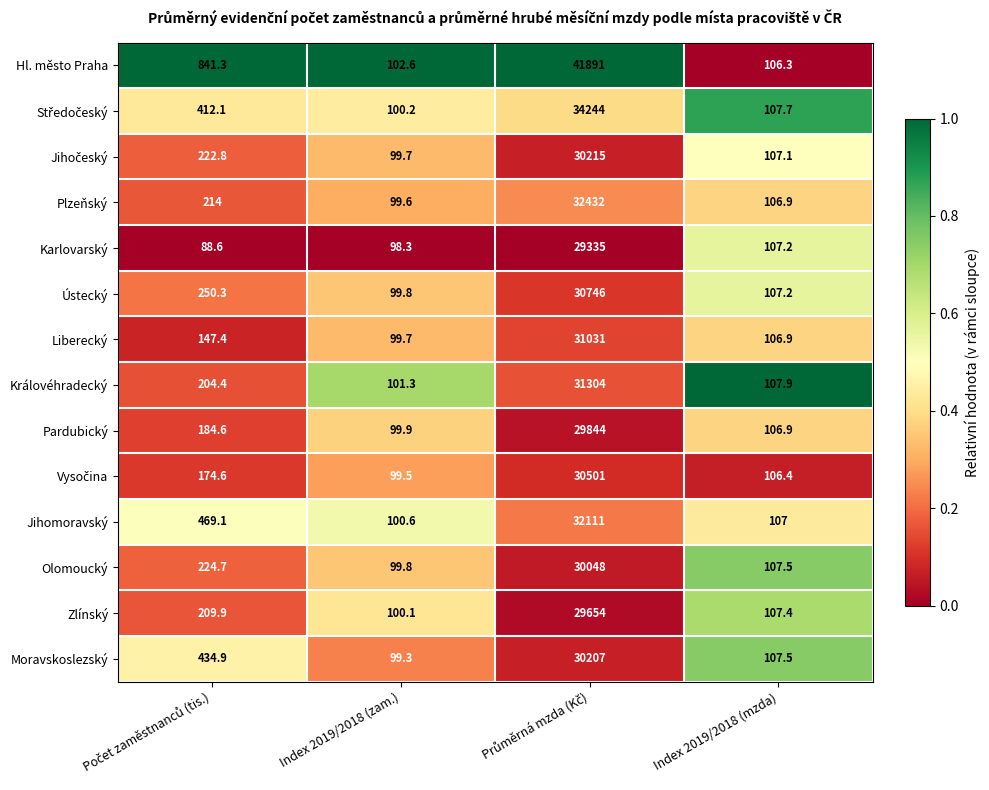

What is the difference between the highest and lowest values at Index 2019/2018 (mzda)?

1.6